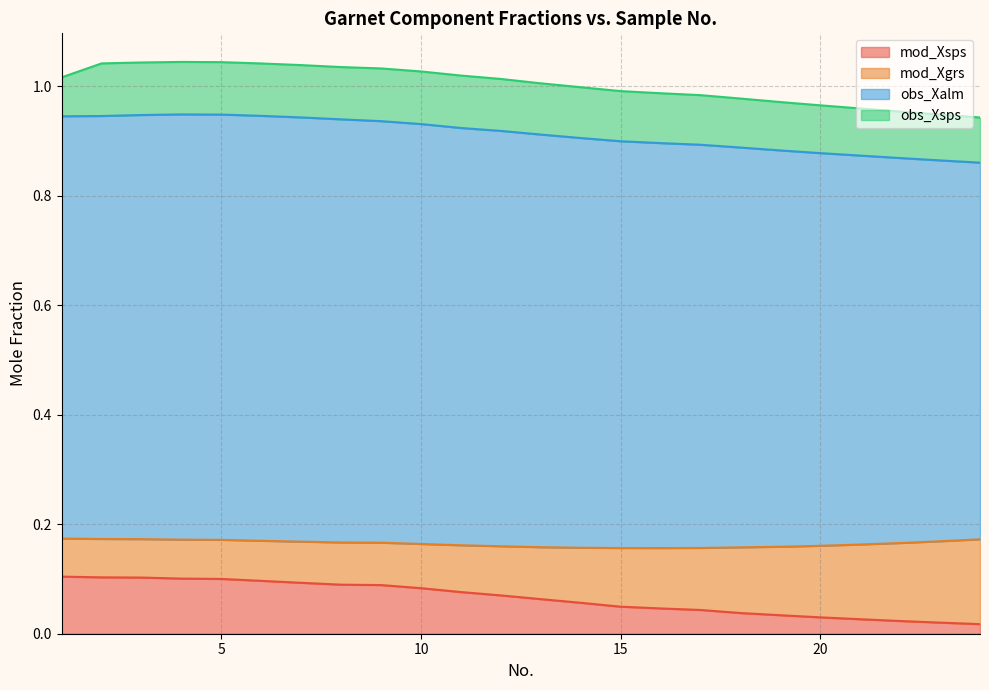

The obs_Xalm series shows 0.6 at 4. True or false?

False